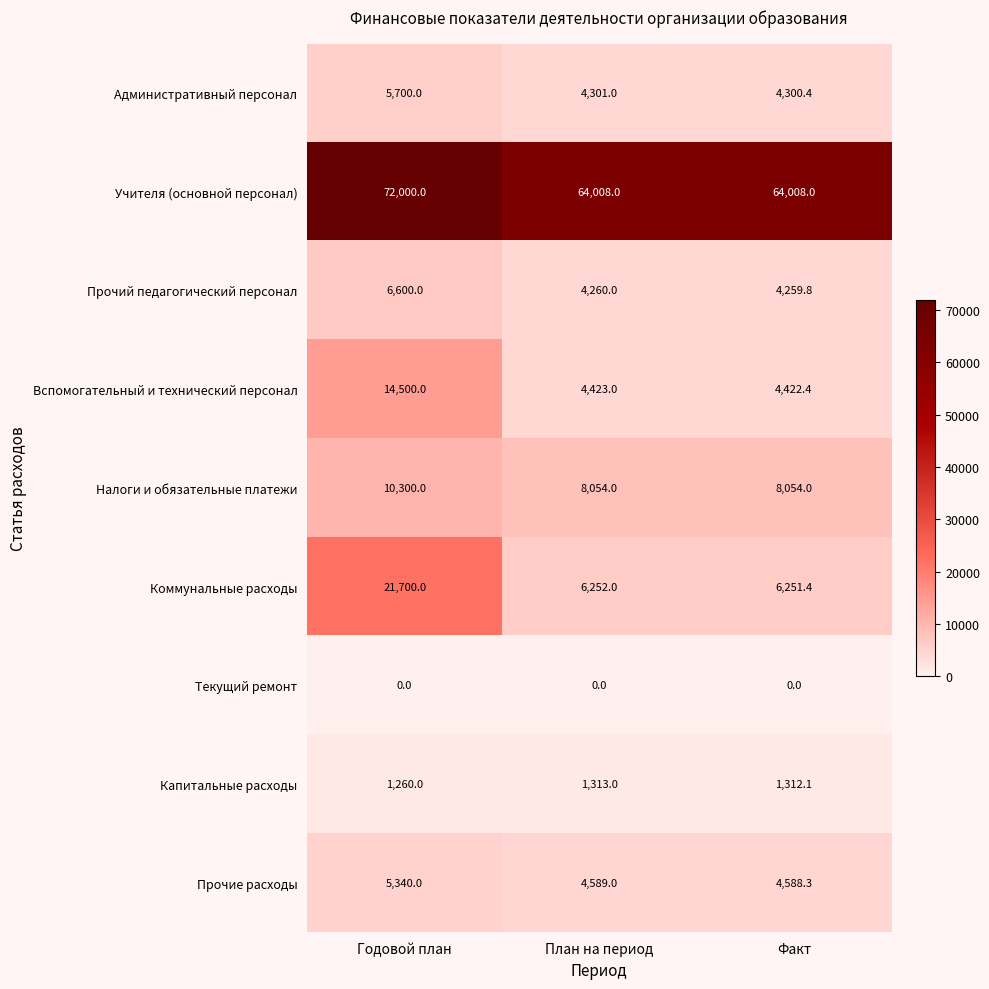

What is the maximum value shown in the chart?

72000.0